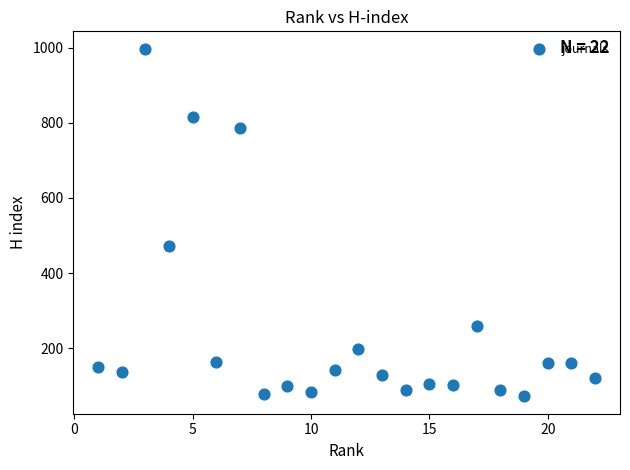

What is the range of Y values (max minus min)?

925